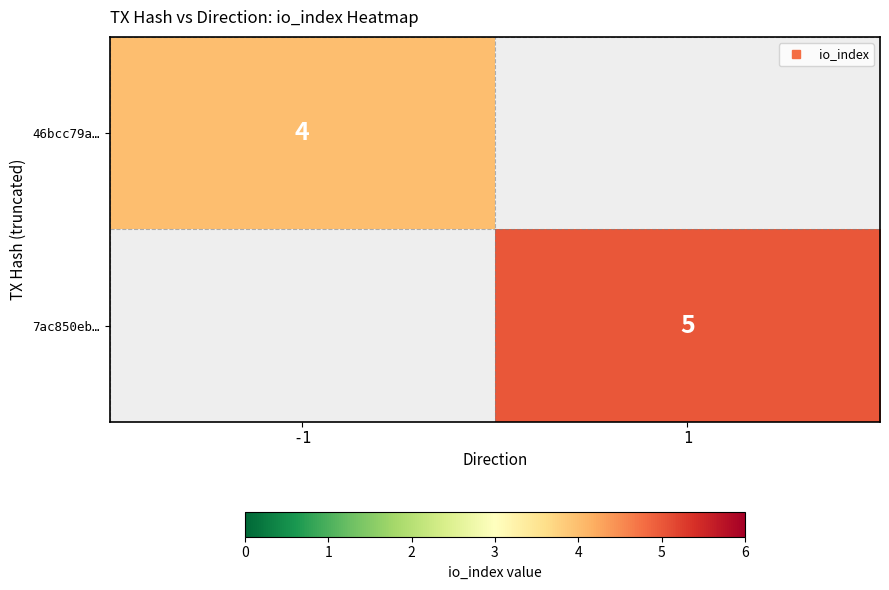

The 7ac850eb… series shows 8.2 at 1. True or false?

False